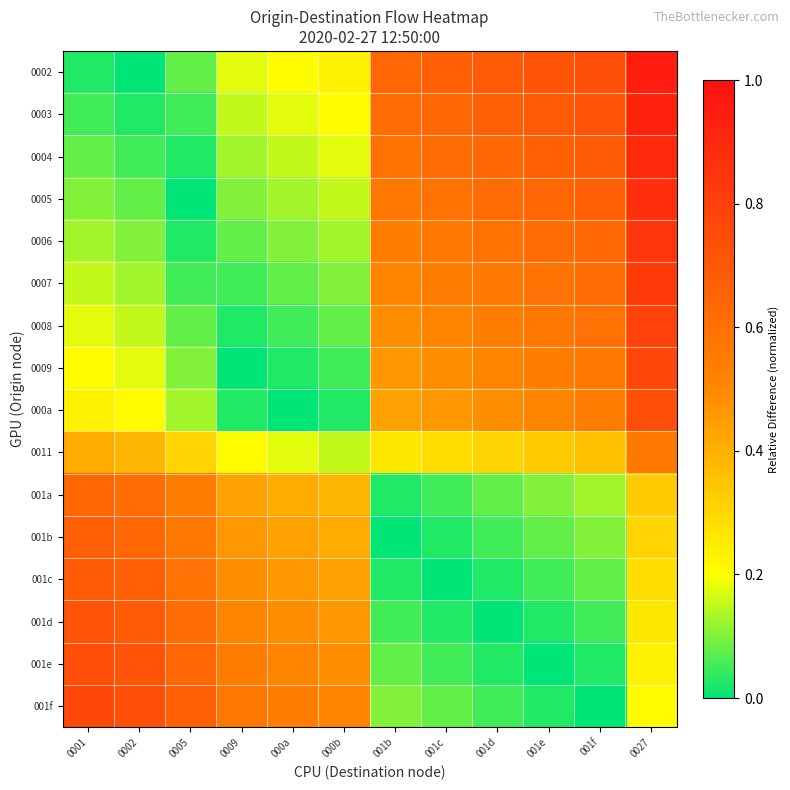

What is the spread (max minus min) of values at 001f?

0.7